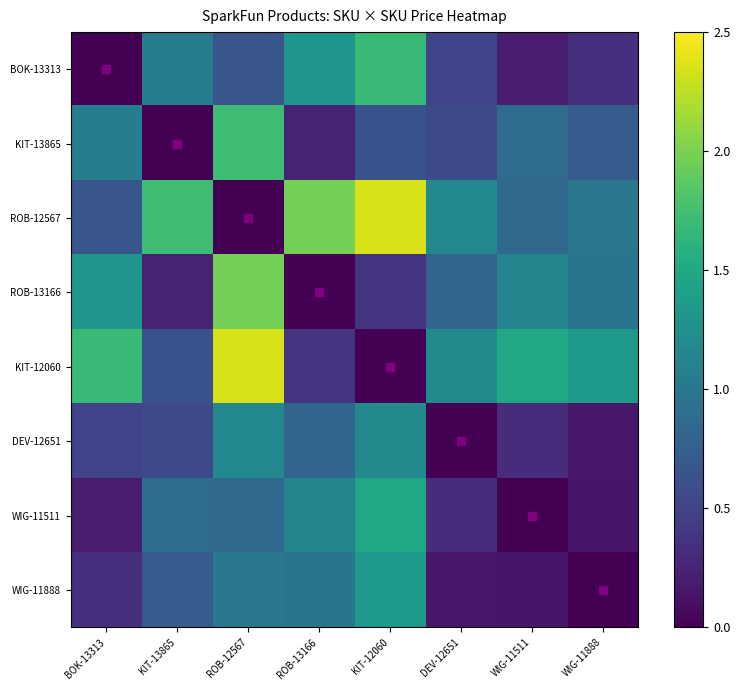

At how many categories does at least one series exceed 1?

8